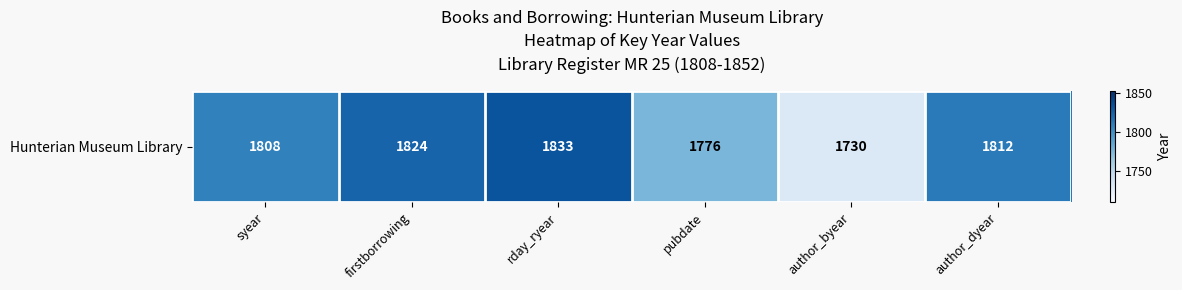

List the labels in order of value, largest first.

rday_ryear, firstborrowing, author_dyear, syear, pubdate, author_byear